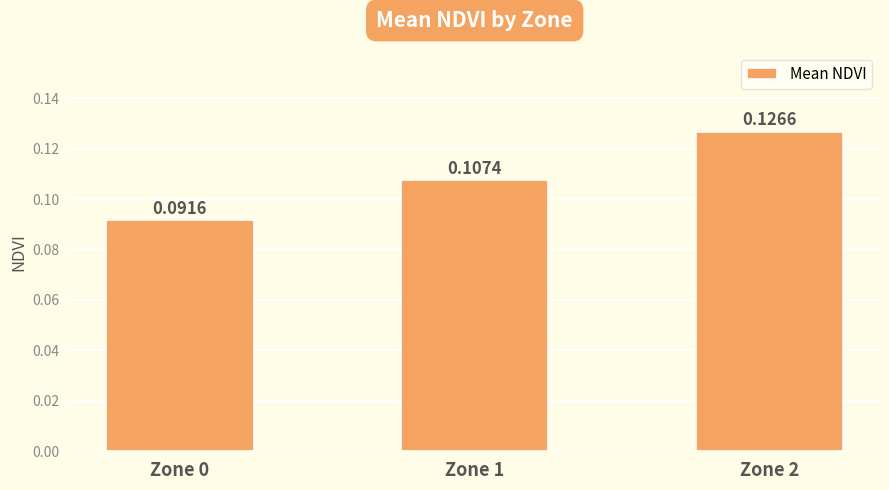

How many series are shown in this chart?

1